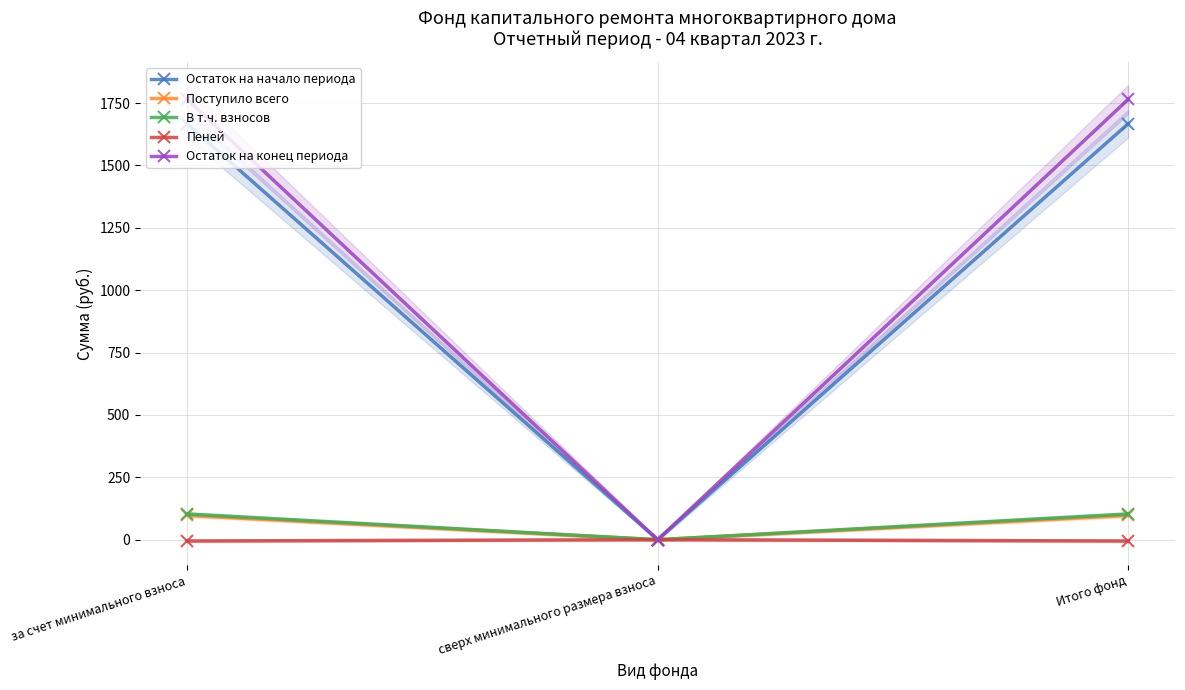

Reading left to right, extract all data points from this chart.

Остаток на начало периода: 1666.8	0.0	1666.8
Поступило всего: 97.7	0.0	97.7
В т.ч. взносов: 102.8	0.0	102.8
Пеней: -5.2	0.0	-5.2
Остаток на конец периода: 1764.5	0.0	1764.5